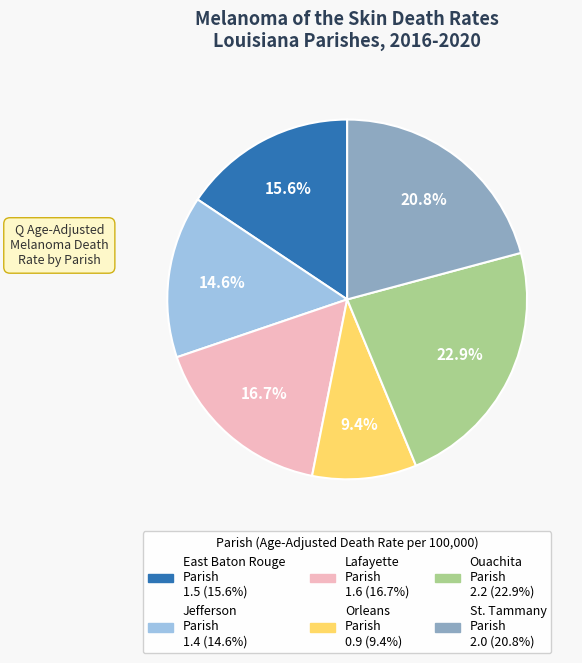

What percentage is the Lafayette Parish slice, to the nearest percent?

17%